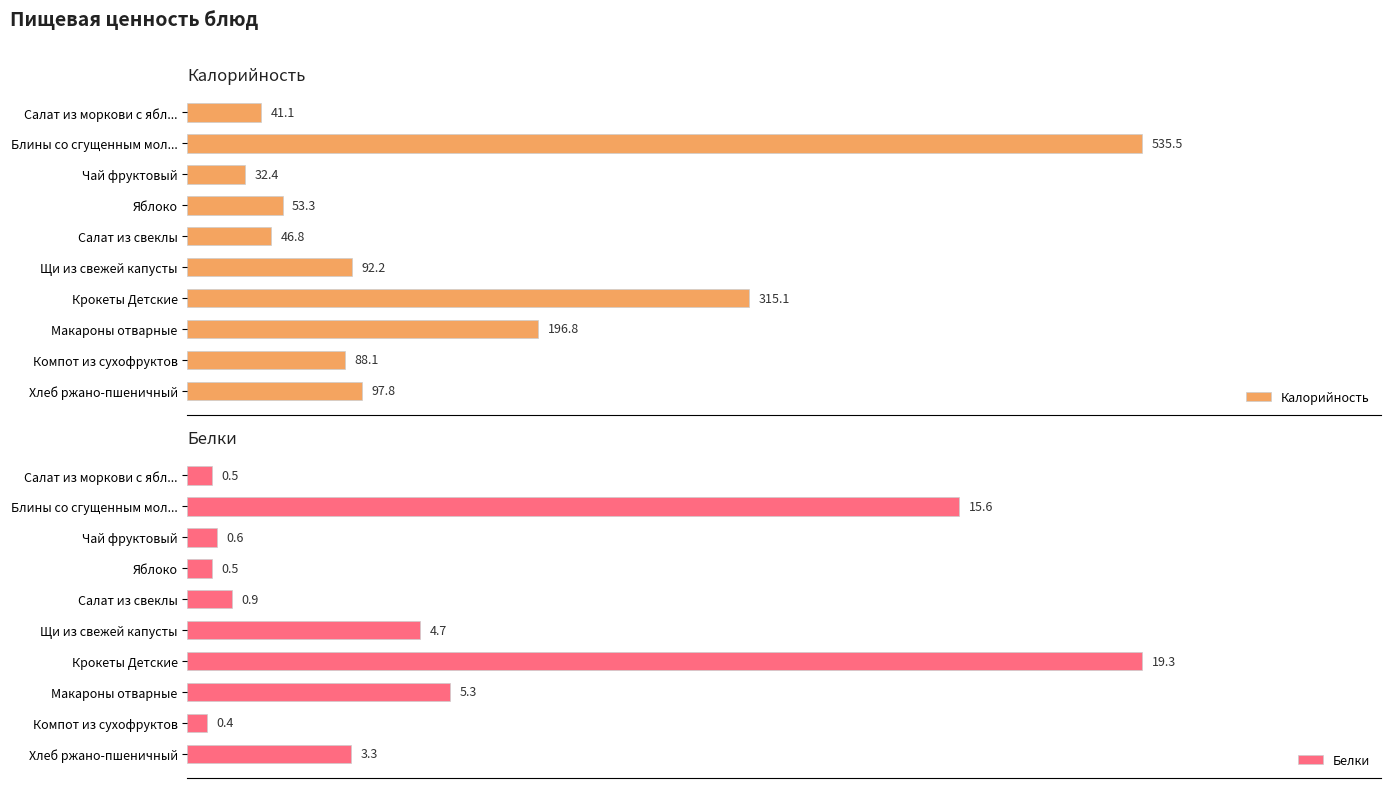

Rank the categories by Калорийность value from highest to lowest.

Блины со сгущенным мол..., Крокеты Детские, Макароны отварные, Хлеб ржано-пшеничный, Щи из свежей капусты, Компот из сухофруктов, Яблоко, Салат из свеклы, Салат из моркови с ябл..., Чай фруктовый